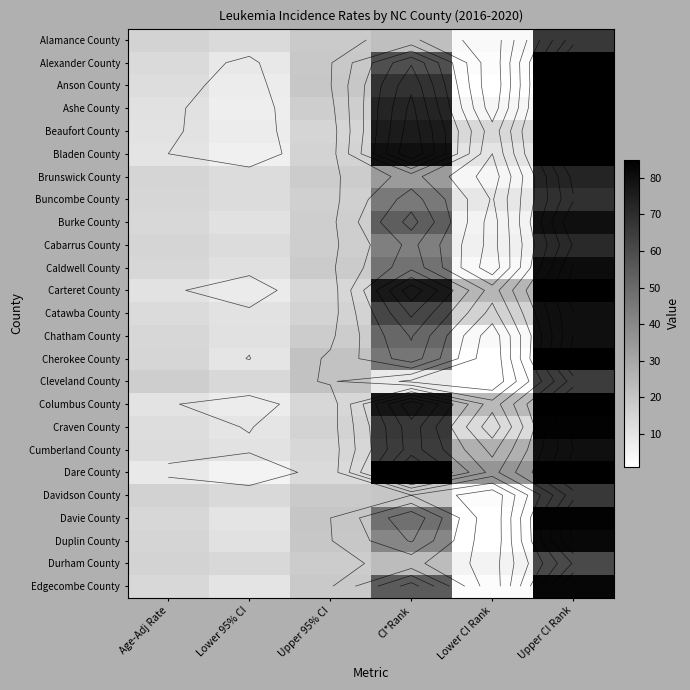

What is the difference between the highest and lowest values at Lower CI Rank?

35.0